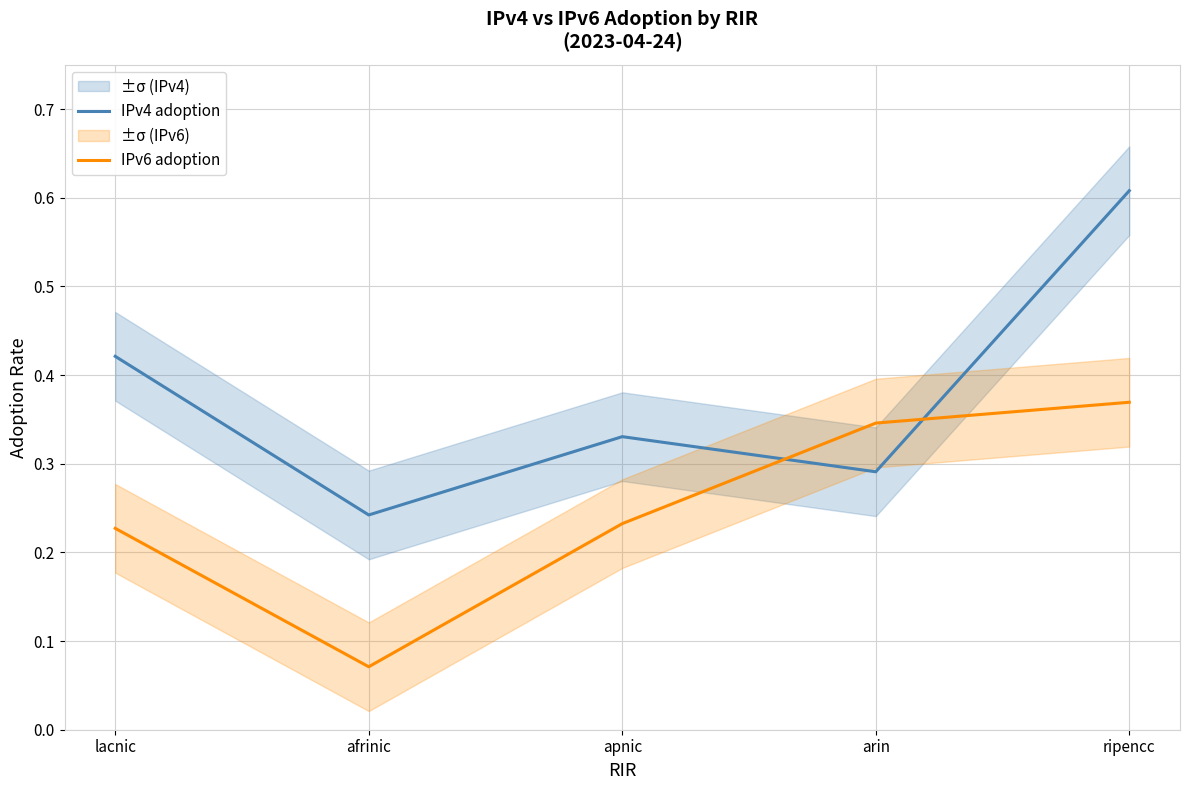

How many IPv6 adoption values are between 0 and 1?

5